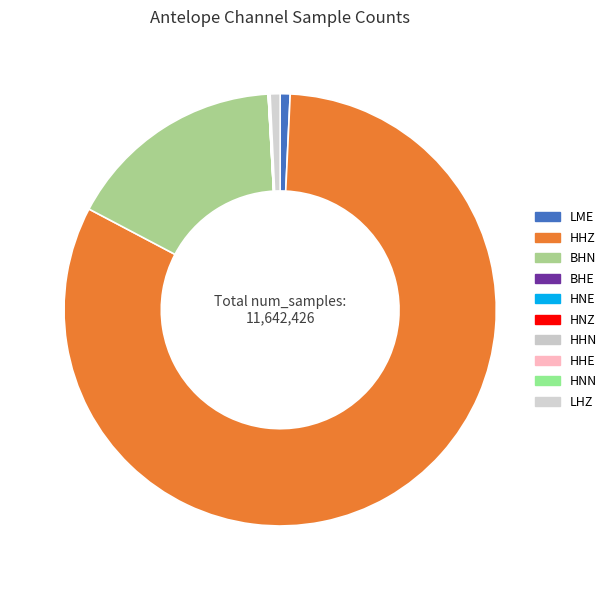

Does BHE account for over 50% of the chart?

No